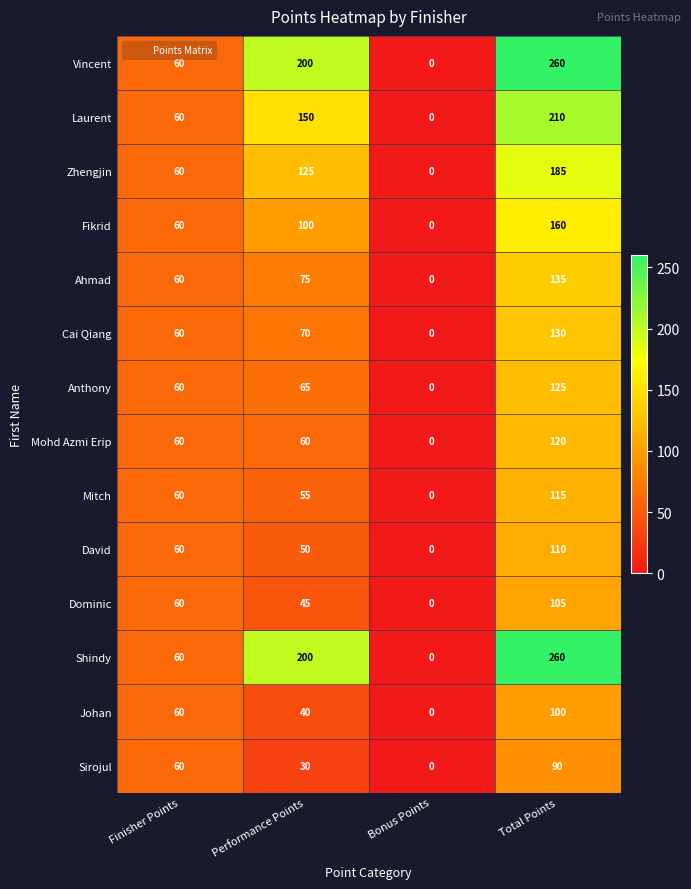

How many data points does each series have?

4